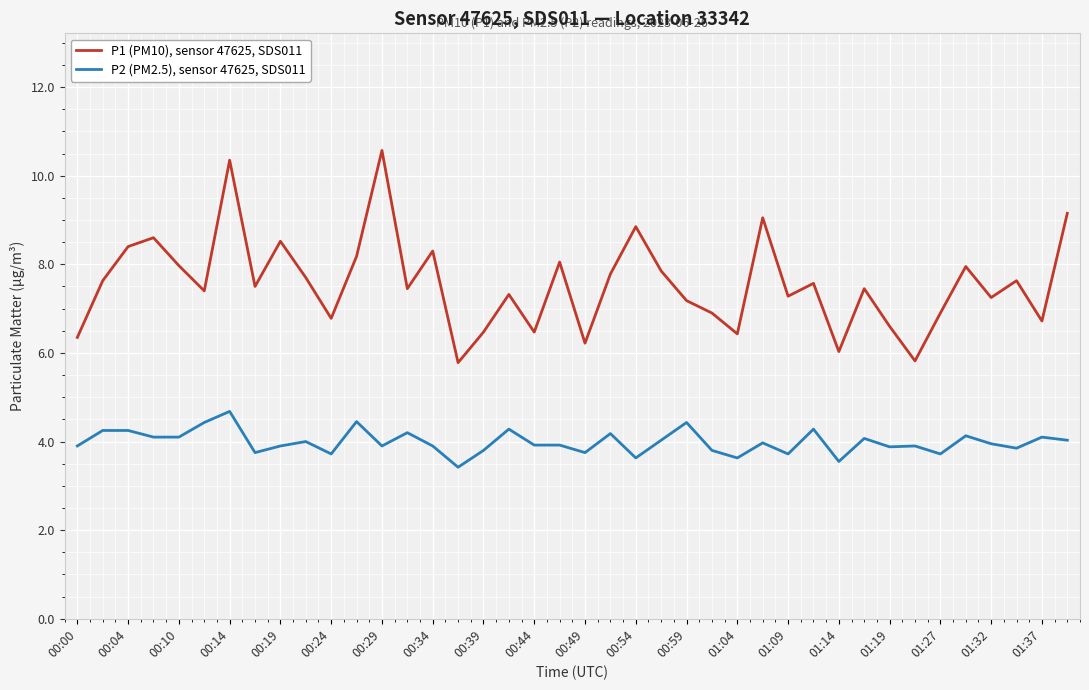

How many lines are shown in the chart?

2